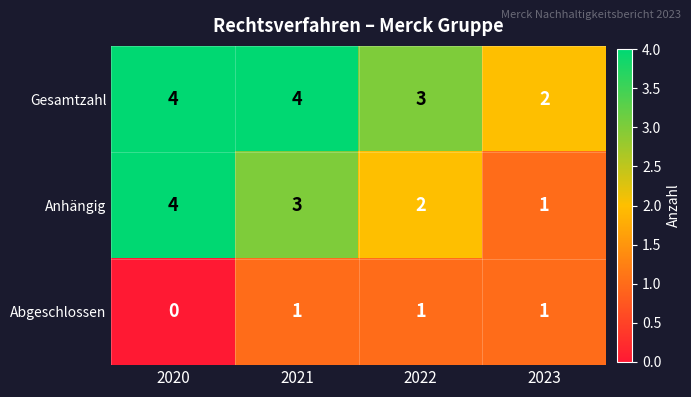

The Abgeschlossen series shows 0 at 2020. True or false?

True